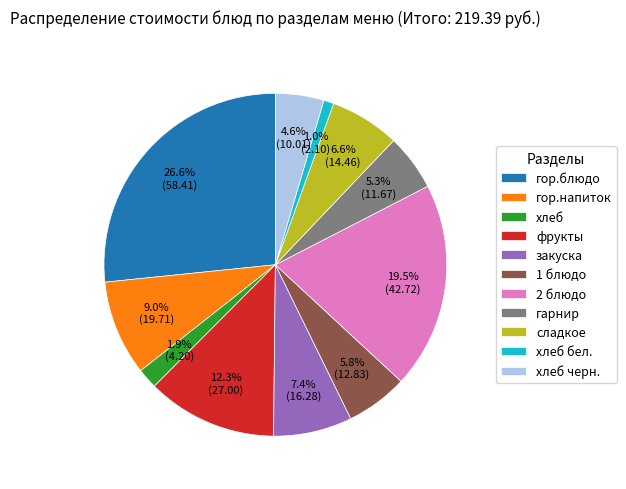

What is the smallest slice in the pie chart?

хлеб бел.